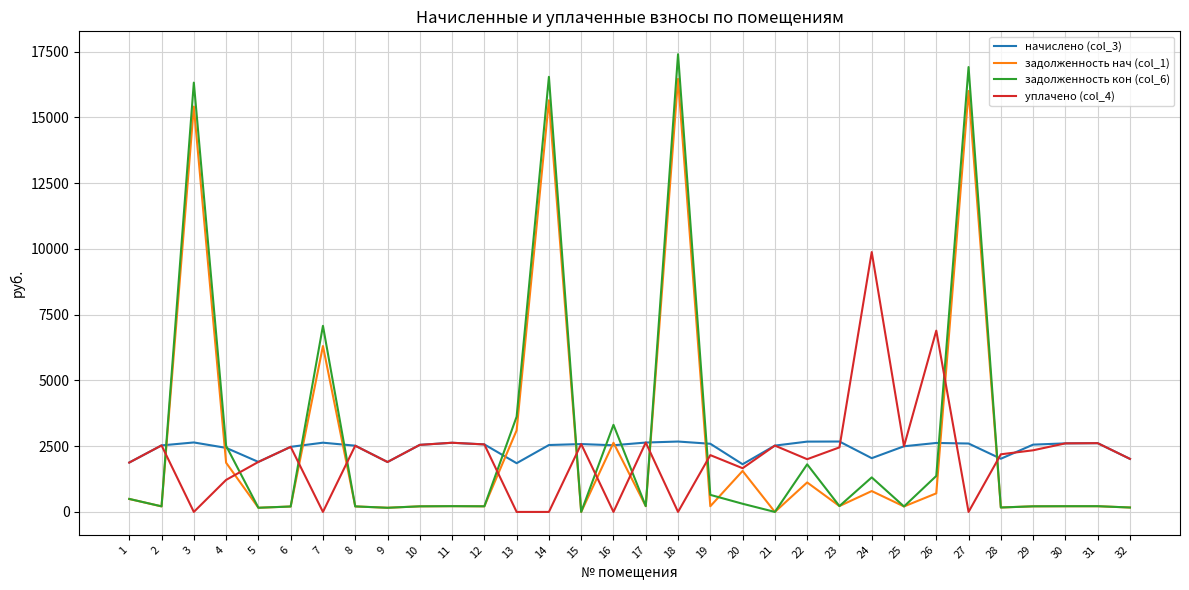

List the series in order of their peak value, lowest first.

начислено (col_3), уплачено (col_4), задолженность нач (col_1), задолженность кон (col_6)